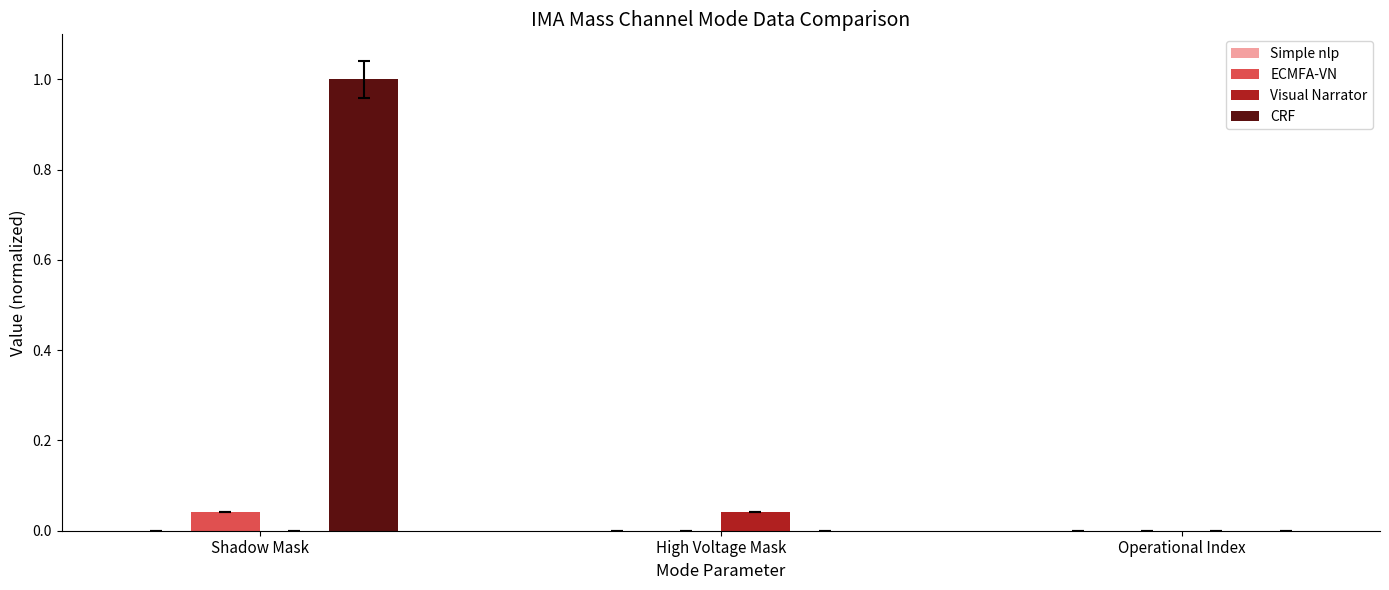

Which series has the widest spread of values?

CRF